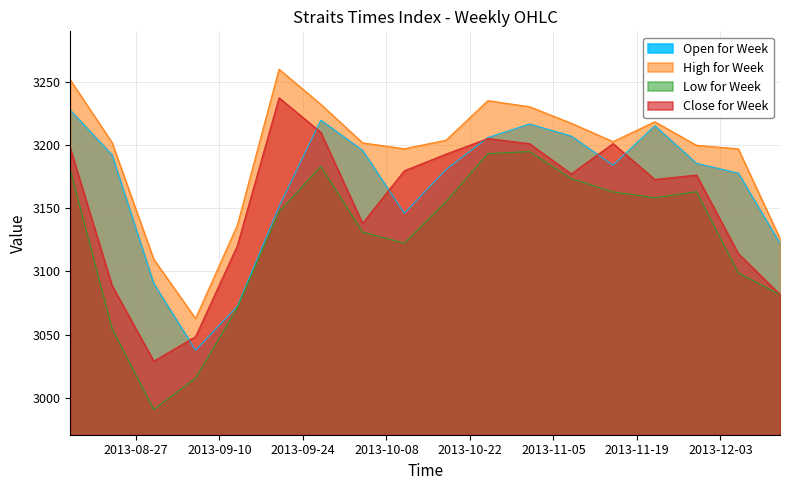

True or false: Low for Week and Open for Week cross at least once.

False